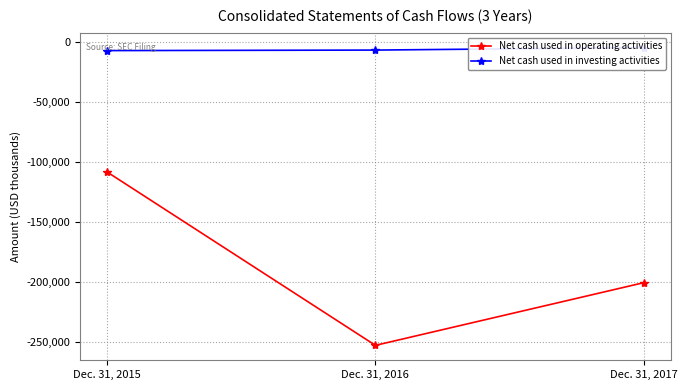

Rank the categories by Net cash used in investing activities value from highest to lowest.

Dec. 31, 2017, Dec. 31, 2016, Dec. 31, 2015